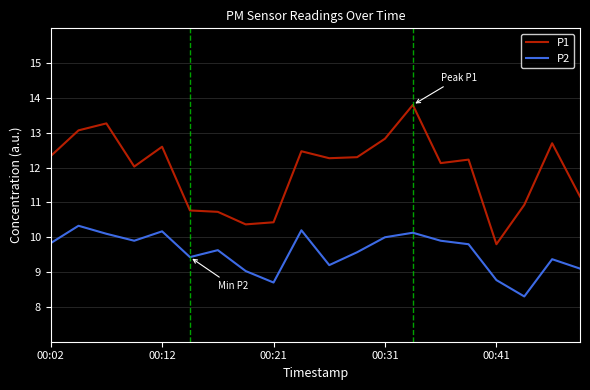

Reading right to left, transcribe all the data shown in this chart.

P1: 11.2	12.7	10.9	9.8	12.2	12.1	13.8	12.8	12.3	12.3	12.5	10.4	10.4	10.7	10.8	12.6	12.0	13.3	13.1	12.3
P2: 9.1	9.4	8.3	8.8	9.8	9.9	10.1	10.0	9.6	9.2	10.2	8.7	9.0	9.6	9.4	10.2	9.9	10.1	10.3	9.8